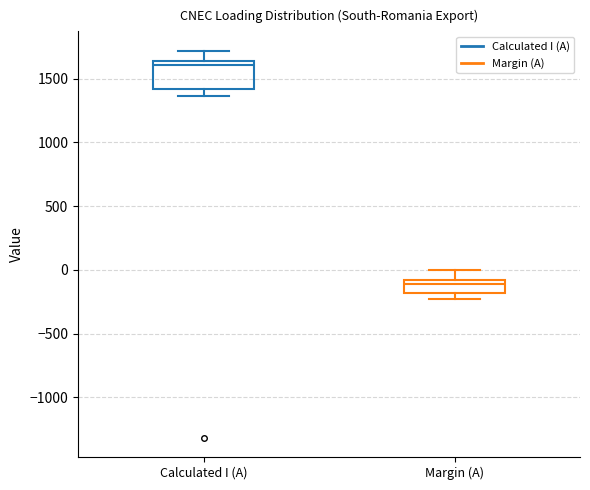

Where does the lower whisker of the box for Calculated I (A) end on the y-axis? The values are not printed on the chart, so give them approximately, as read against the axis.

1350